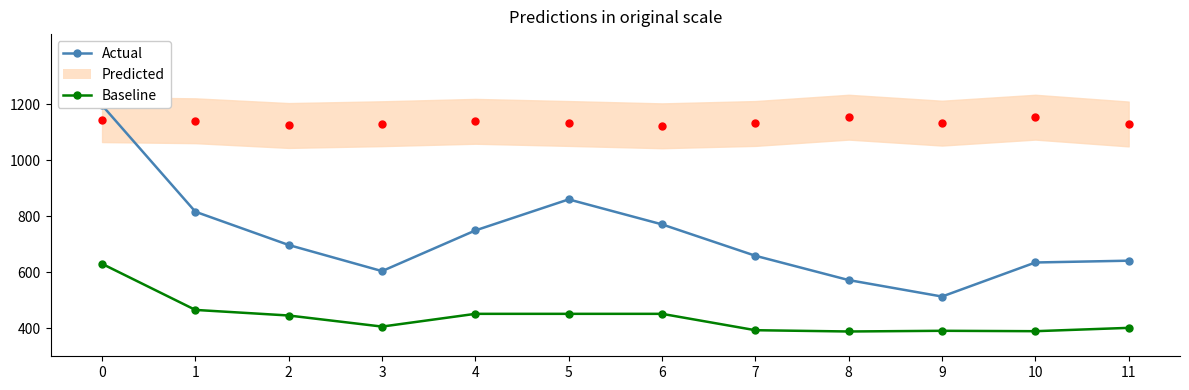

Does the chart have visible grid lines?

No